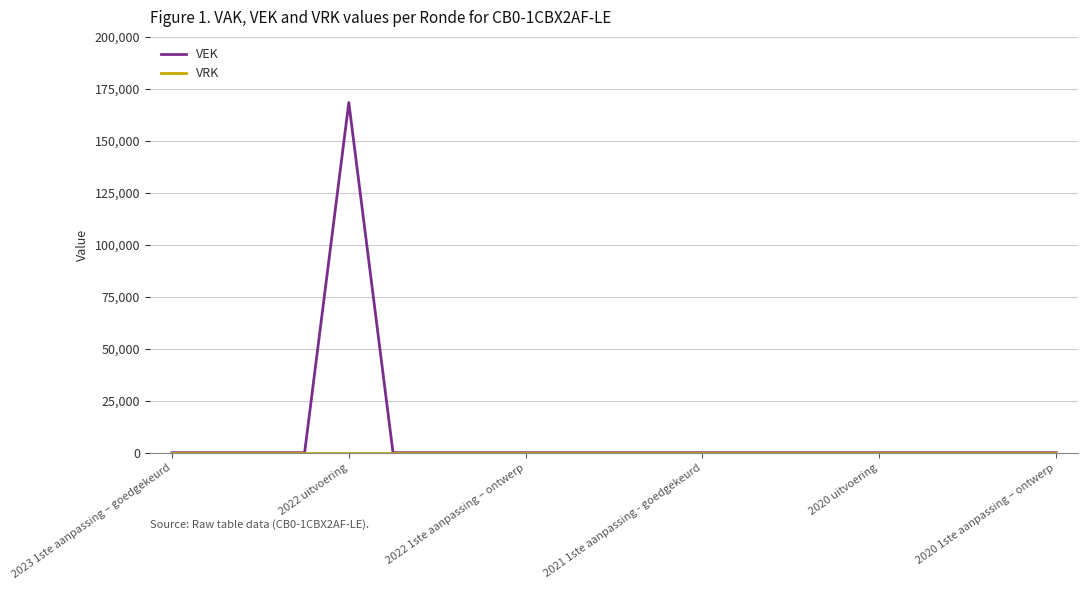

What is the greatest value displayed?

168403